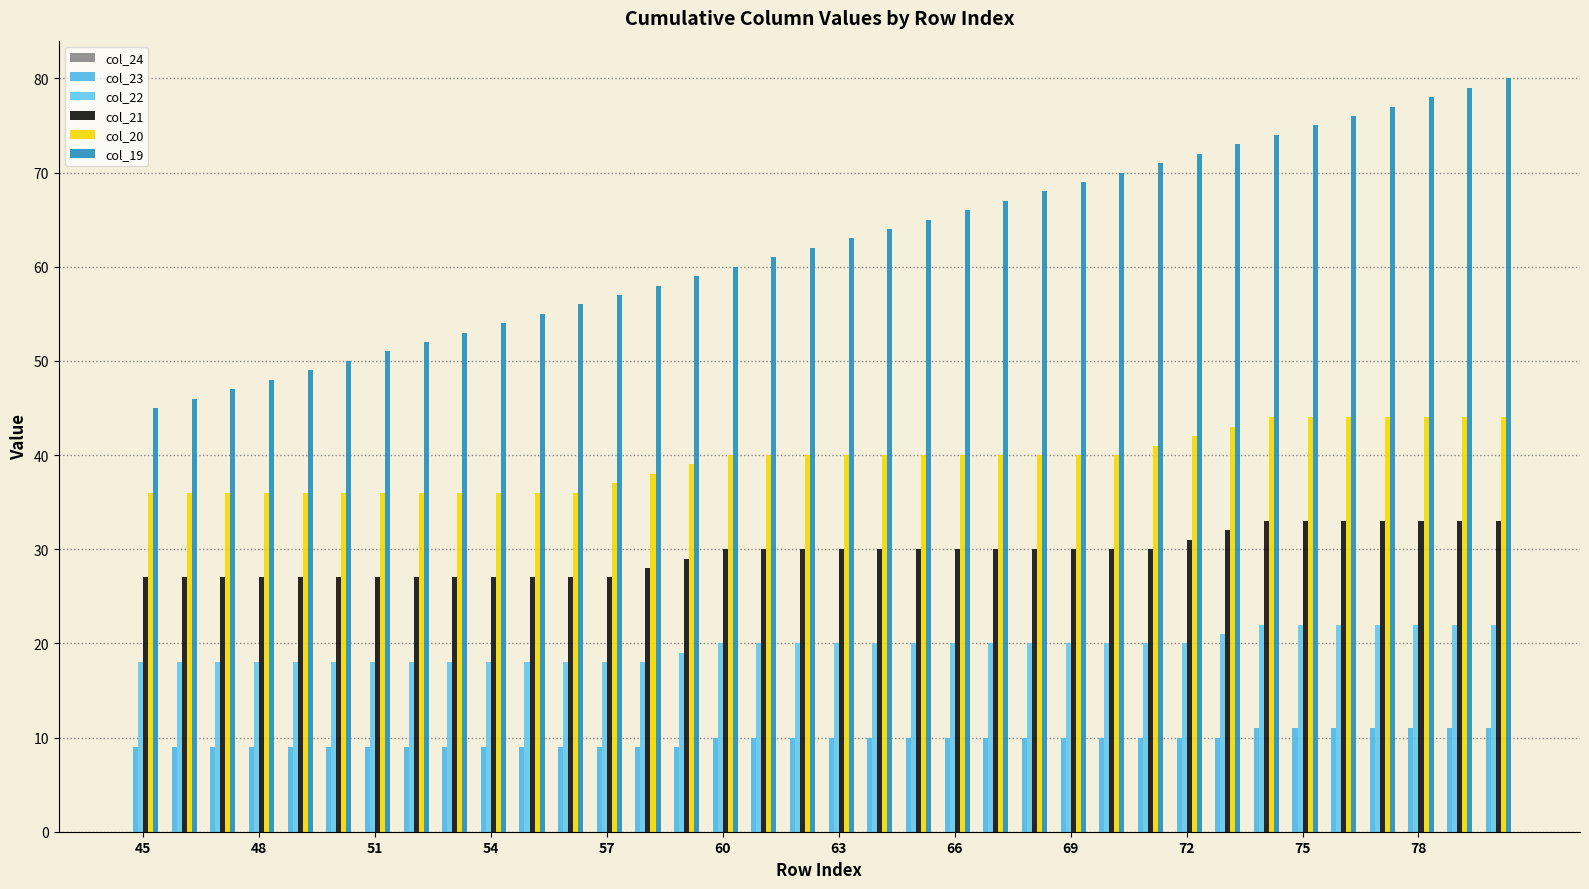

How many series are shown in this chart?

5